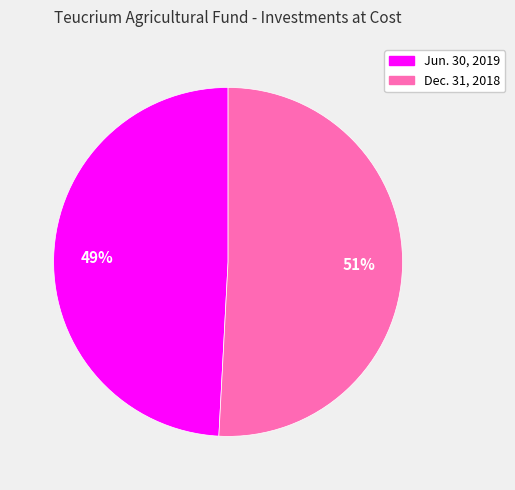

What percentage is the Jun. 30, 2019 slice, to the nearest percent?

49%